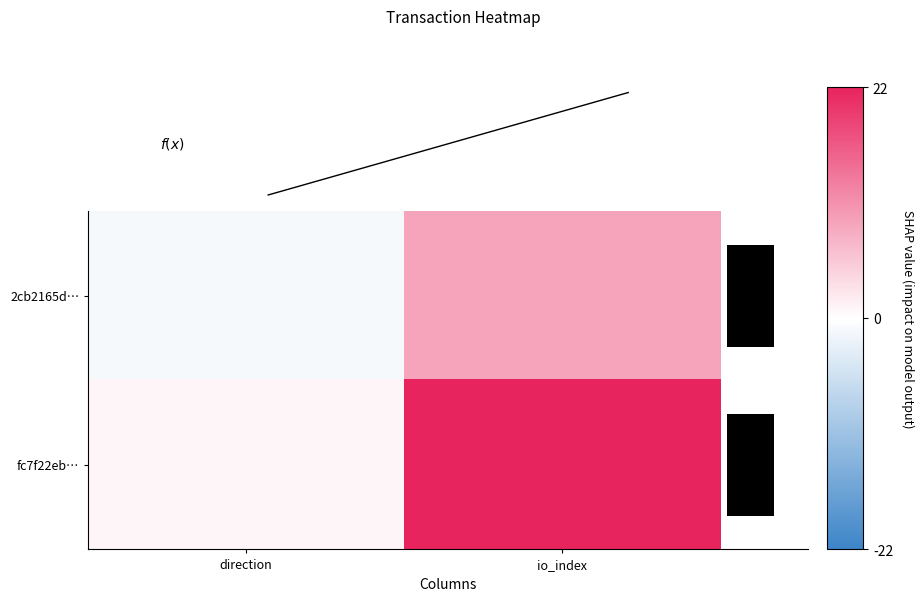

How many negative values does the f(x) series have?

1